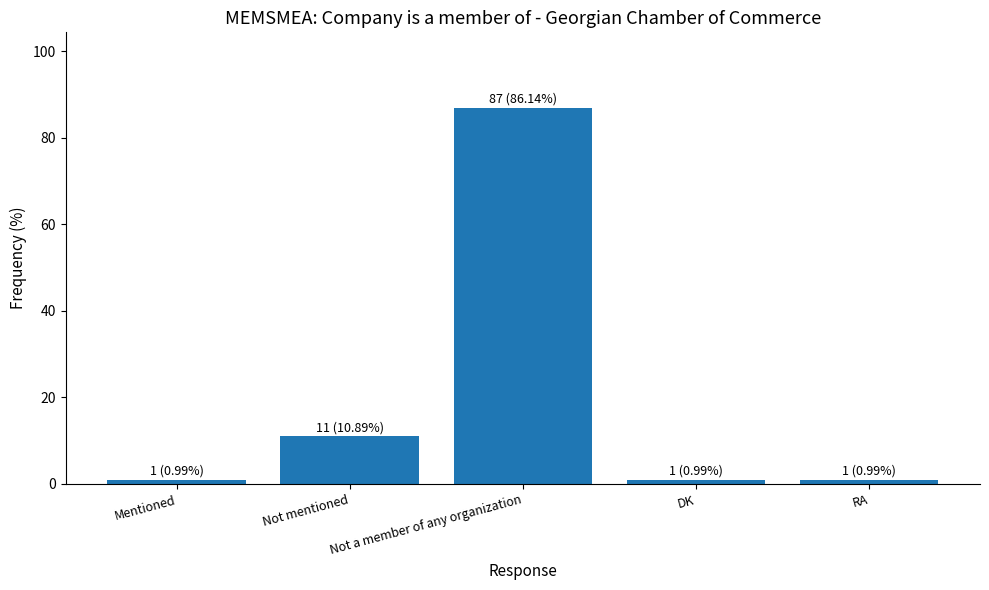

True or false: the data shows 87 at Not a member of any organization.

True